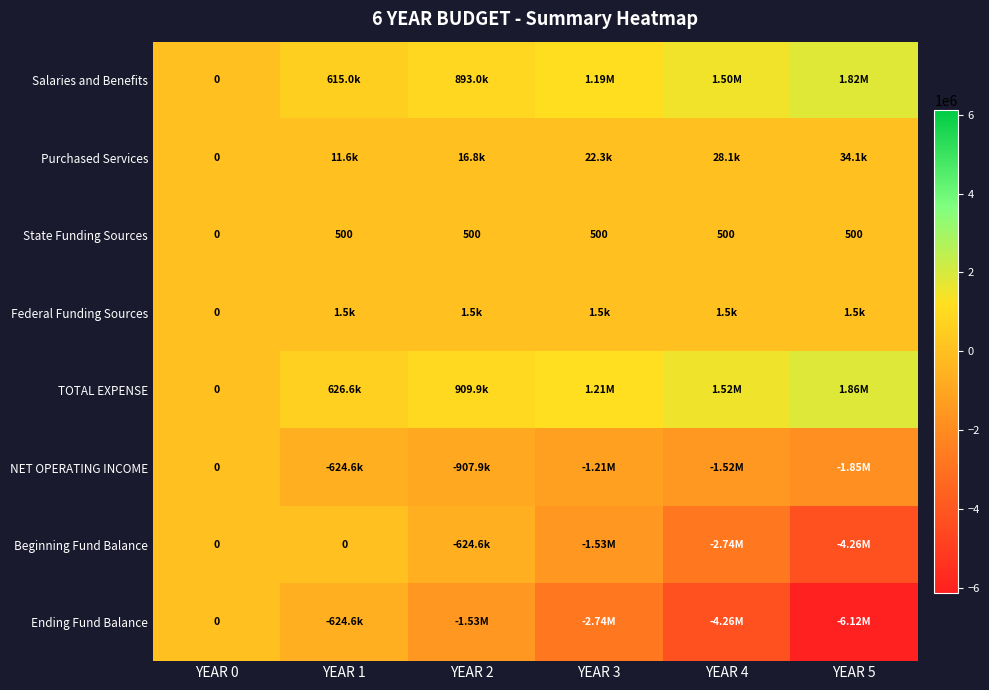

Is the value of Federal Funding Sources at YEAR 5 greater than the value of Salaries and Benefits at YEAR 0?

Yes